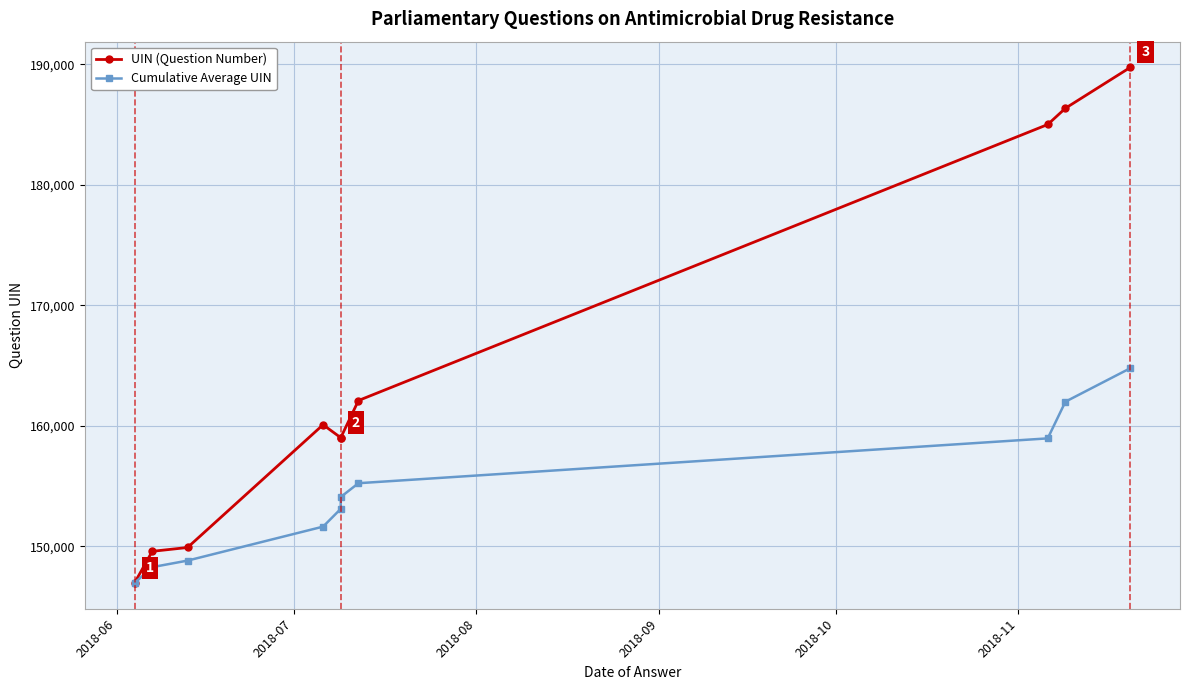

Does the chart display data point markers on the line(s)?

Yes